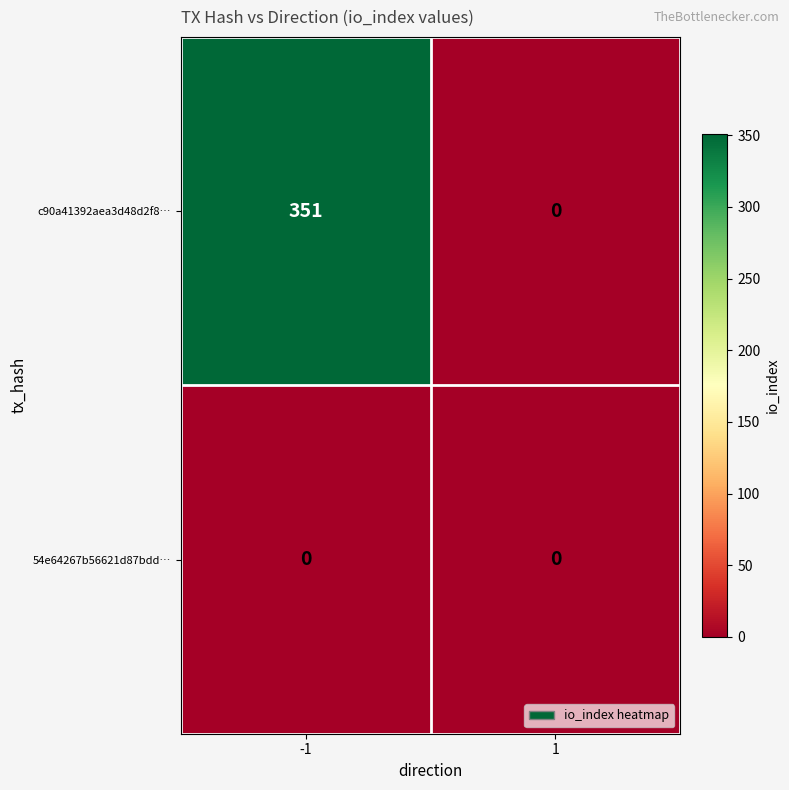

How many data points does each series have?

2